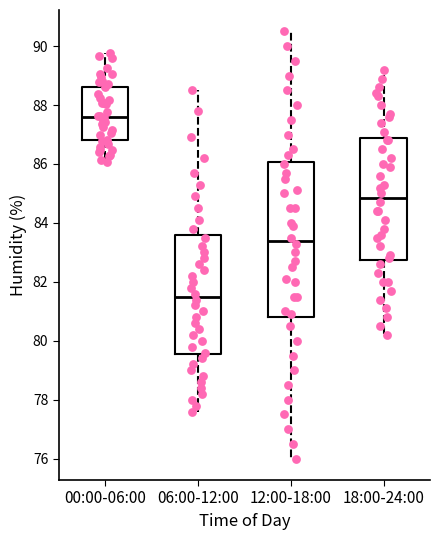

Reading left to right, read every box against the y-axis: the position of its median line, the range the box covers, and the ends of its whiskers. The values are not printed on the chart, so give them approximately, as read against the axis.

00:00-06:00: median 87.6, box 86.8 to 88.6, whiskers 86.0 to 89.8
06:00-12:00: median 81.6, box 79.6 to 83.6, whiskers 77.6 to 88.6
12:00-18:00: median 83.4, box 80.8 to 86.0, whiskers 76.0 to 90.6
18:00-24:00: median 84.8, box 82.8 to 86.8, whiskers 80.2 to 89.2